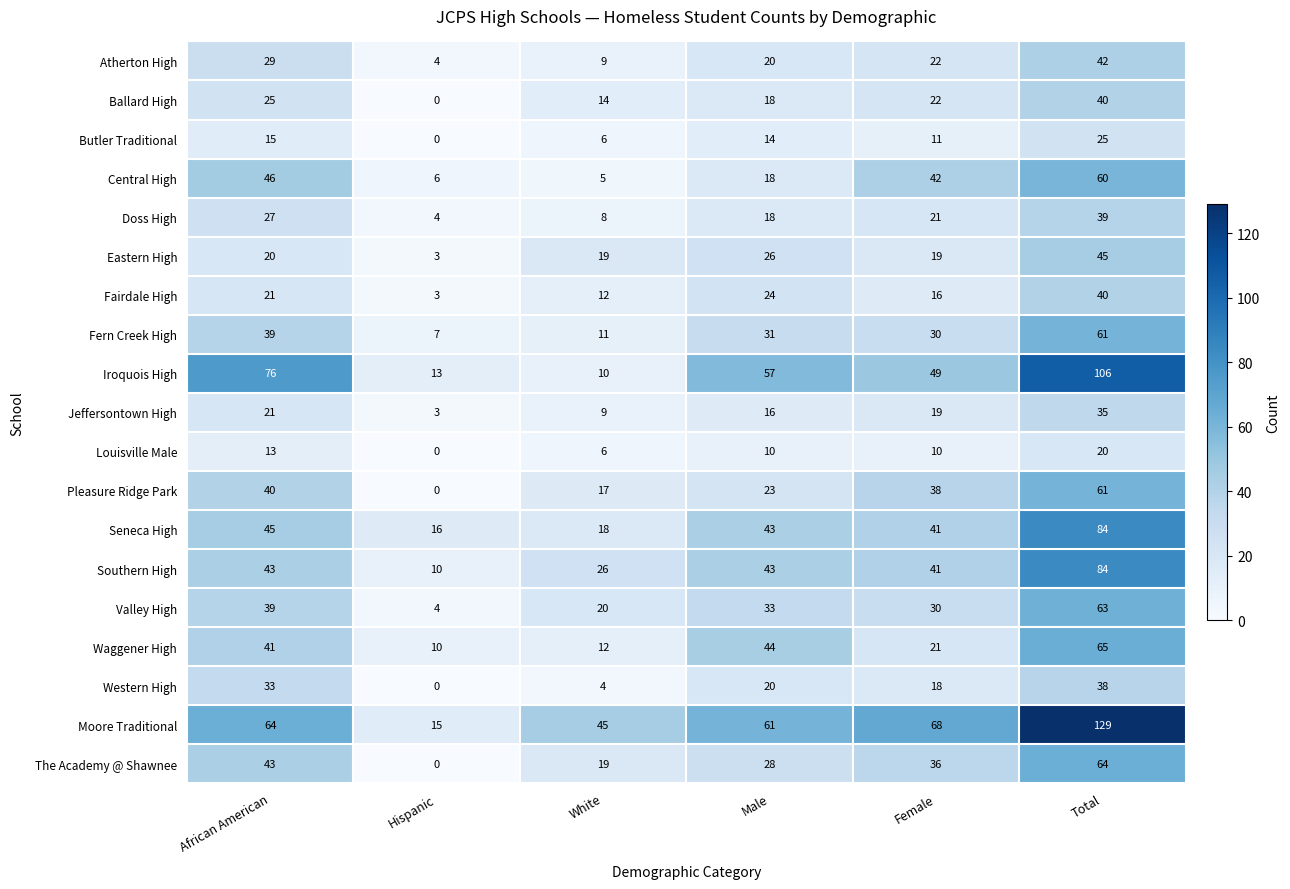

Rank the categories by Fern Creek High value from lowest to highest.

Hispanic, White, Female, Male, African American, Total